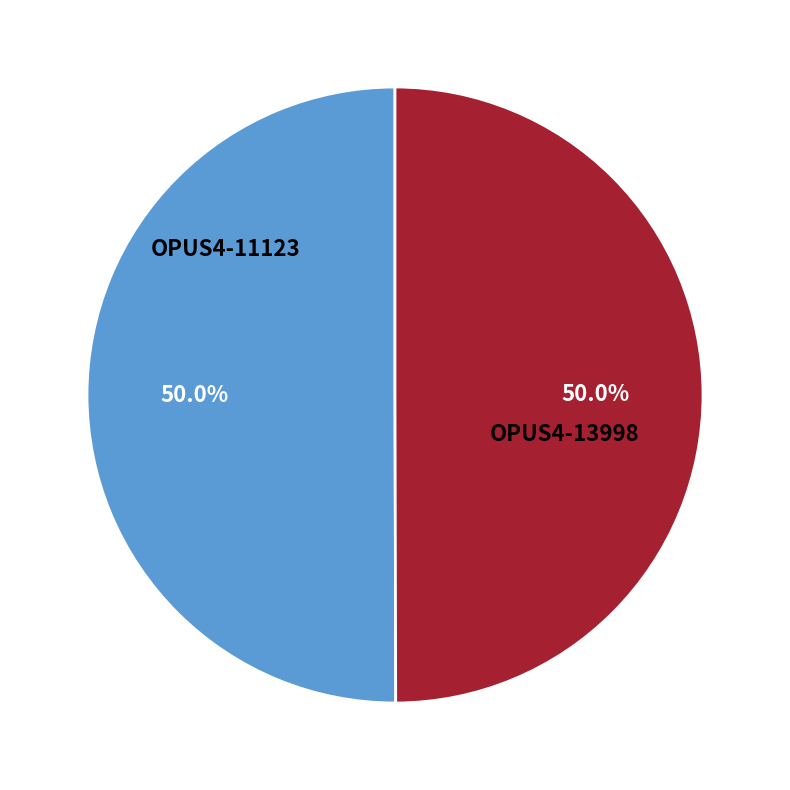

How many segments does this pie chart have?

2